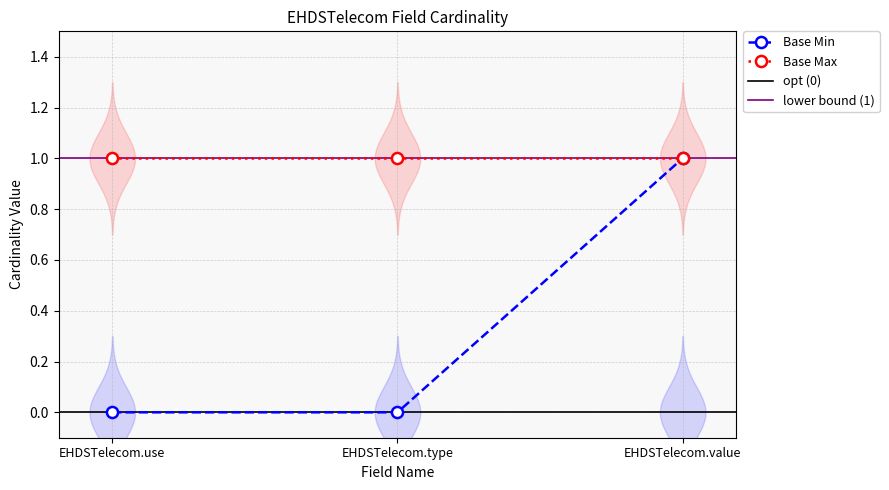

Reading left to right, extract all data points from this chart.

EHDSTelecom.use=0	EHDSTelecom.type=0	EHDSTelecom.value=1